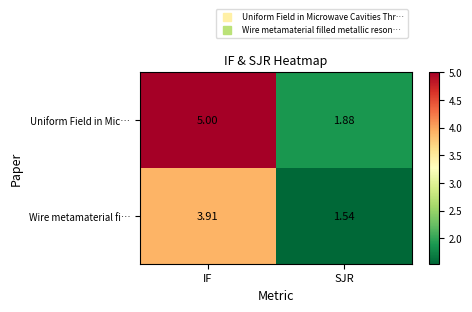

What is the maximum value shown in the chart?

5.0